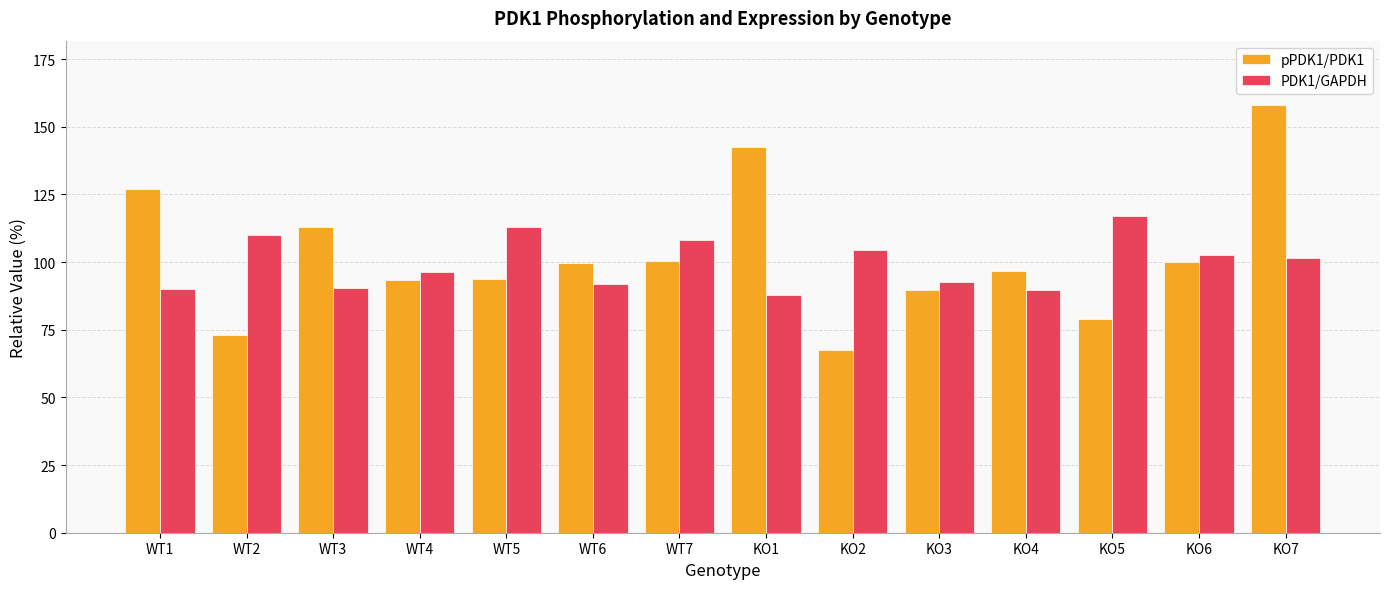

Between WT3 and WT7, which series saw the biggest shift?

PDK1/GAPDH